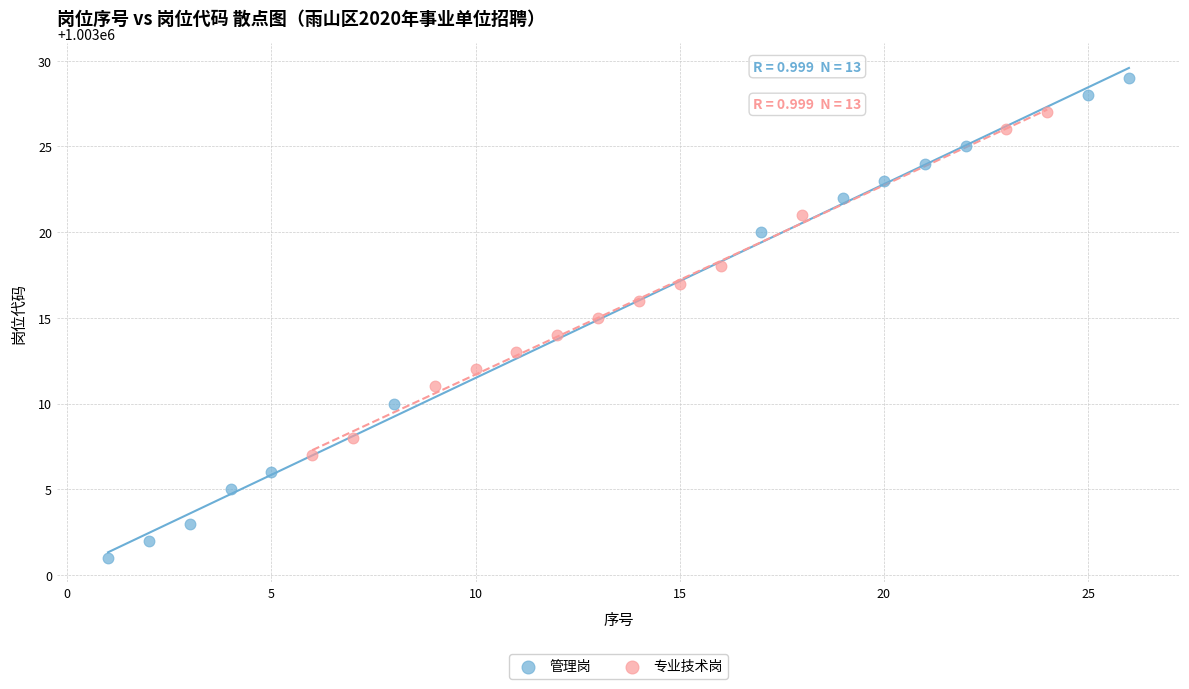

Which series contains the lowest Y value?

管理岗